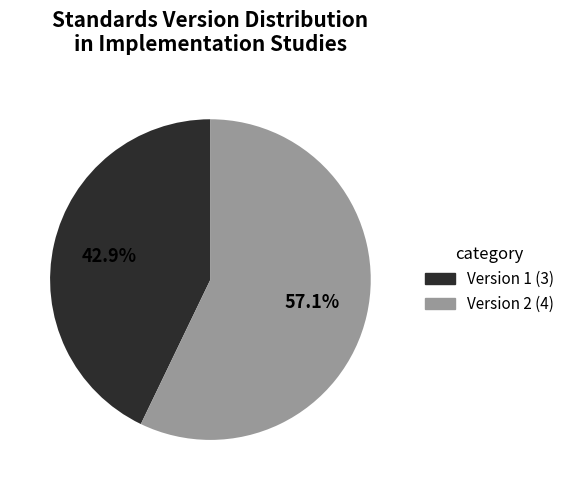

Approximately how many times larger is the value at Version 1 compared to Version 2?

0.8